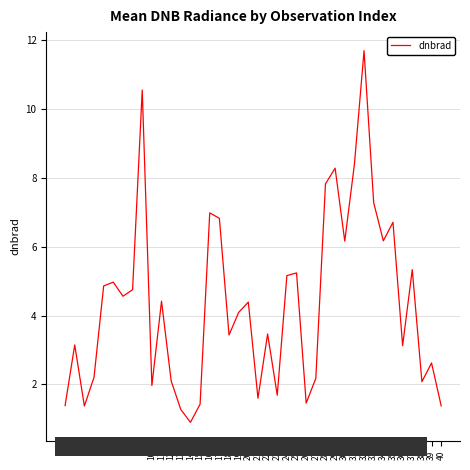

Where is the first local maximum?

2